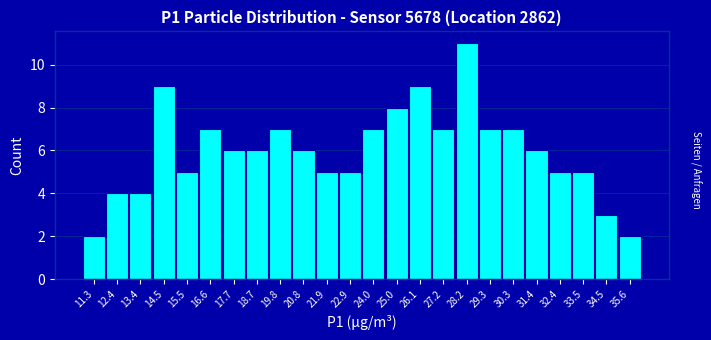

What is the height of the bar covering 24.6 to 25.6 on the x-axis? Neither the bar edges nor the heights are printed on the chart, so give them approximately, as read against the axes.

8